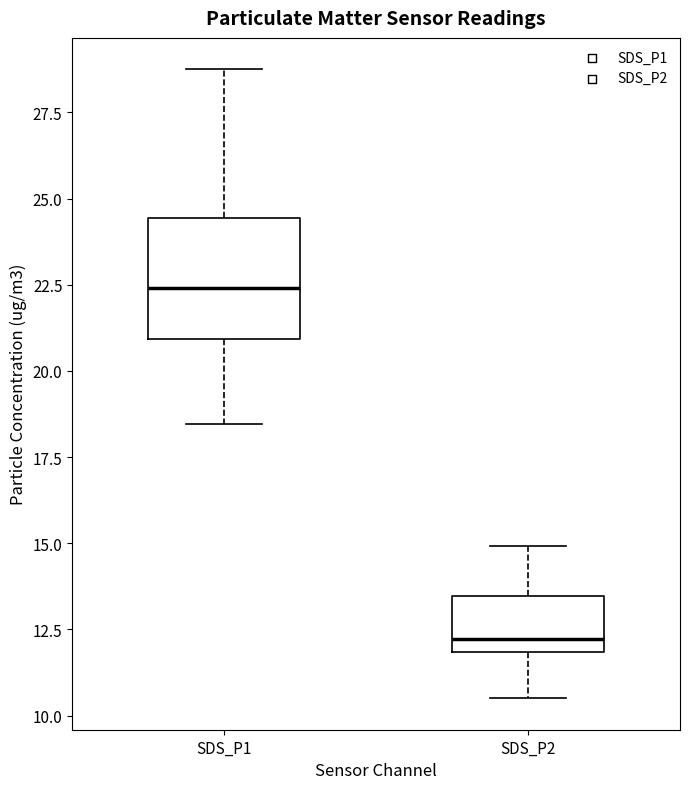

Which box has the lowest median line?

SDS_P2